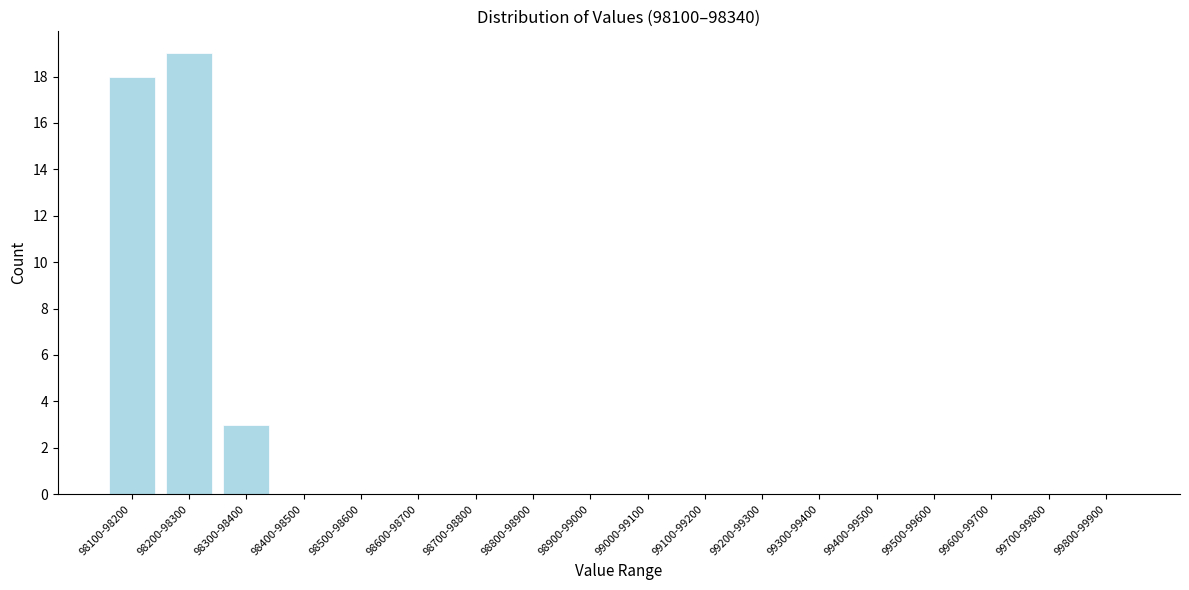

Reading right to left, extract all data points from this chart.

99800-99900=0	99700-99800=0	99600-99700=0	99500-99600=0	99400-99500=0	99300-99400=0	99200-99300=0	99100-99200=0	99000-99100=0	98900-99000=0	98800-98900=0	98700-98800=0	98600-98700=0	98500-98600=0	98400-98500=0	98300-98400=3	98200-98300=19	98100-98200=18